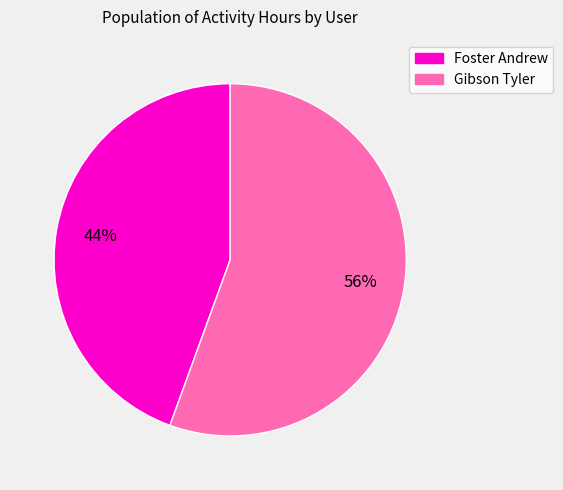

Which category has the biggest portion of the pie?

Gibson Tyler